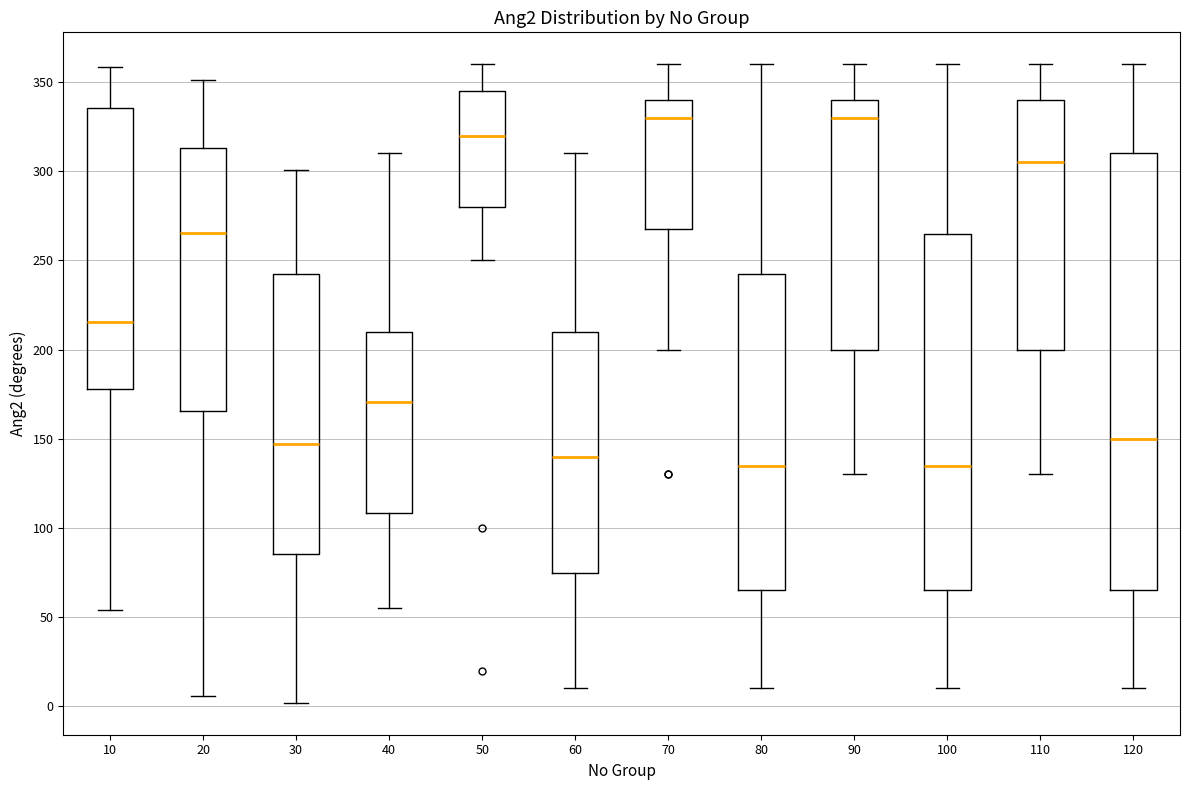

Comparing the boxes themselves (not the whiskers), which one is the tallest?

120